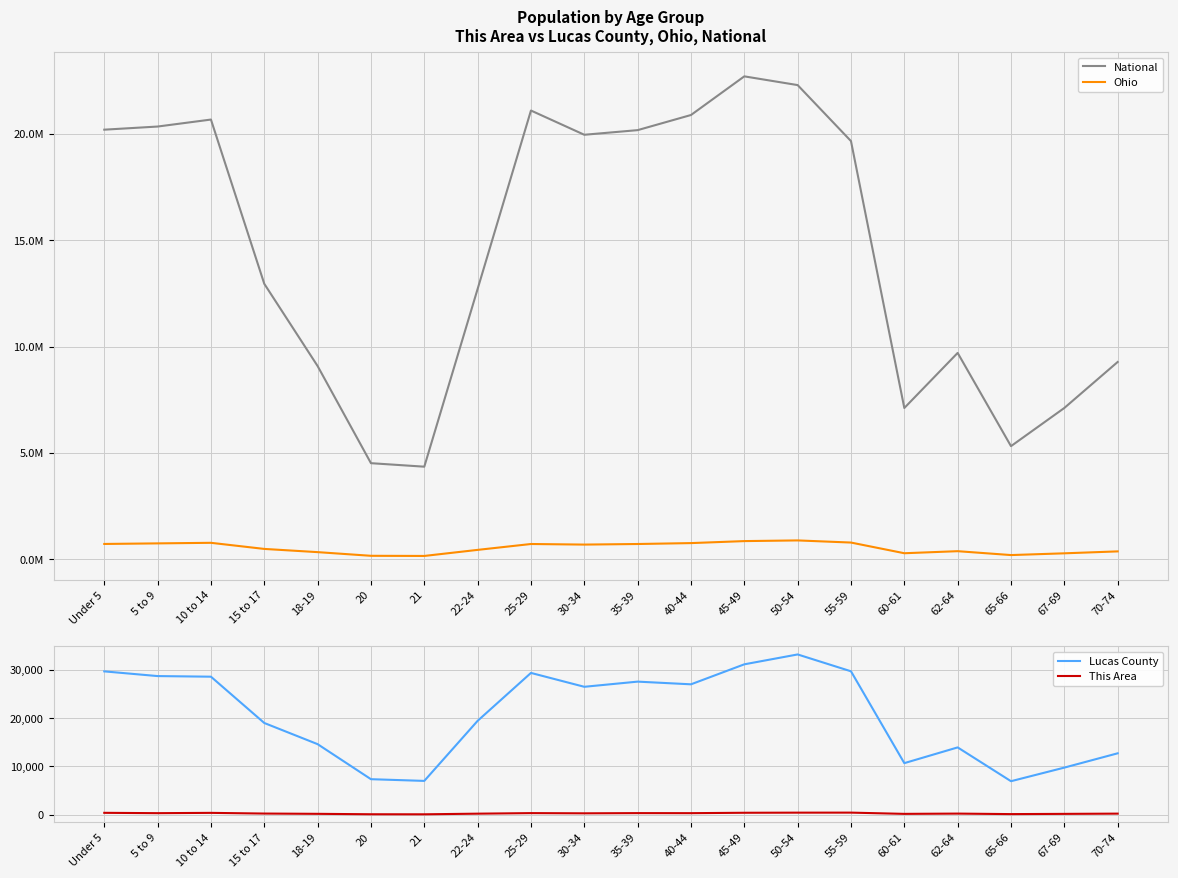

What is the total value across all series at 50-54?

23218837